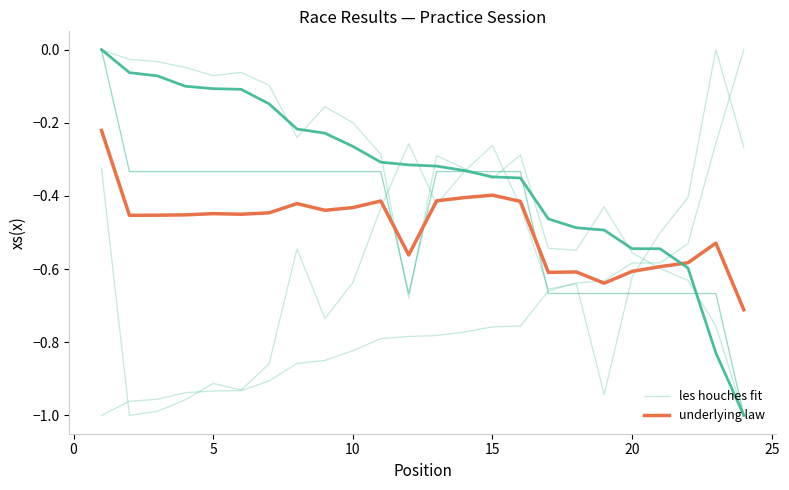

What is the value of the les houches fit point at the 16th from the left?

-0.3